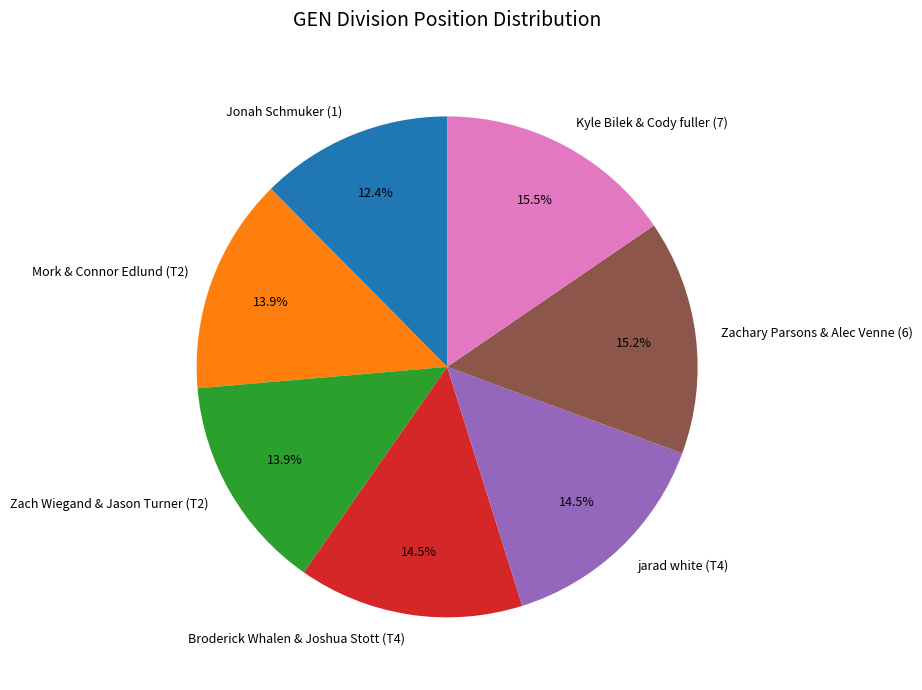

To the nearest percent, what percentage of the pie is Jonah Schmuker (1)?

12%